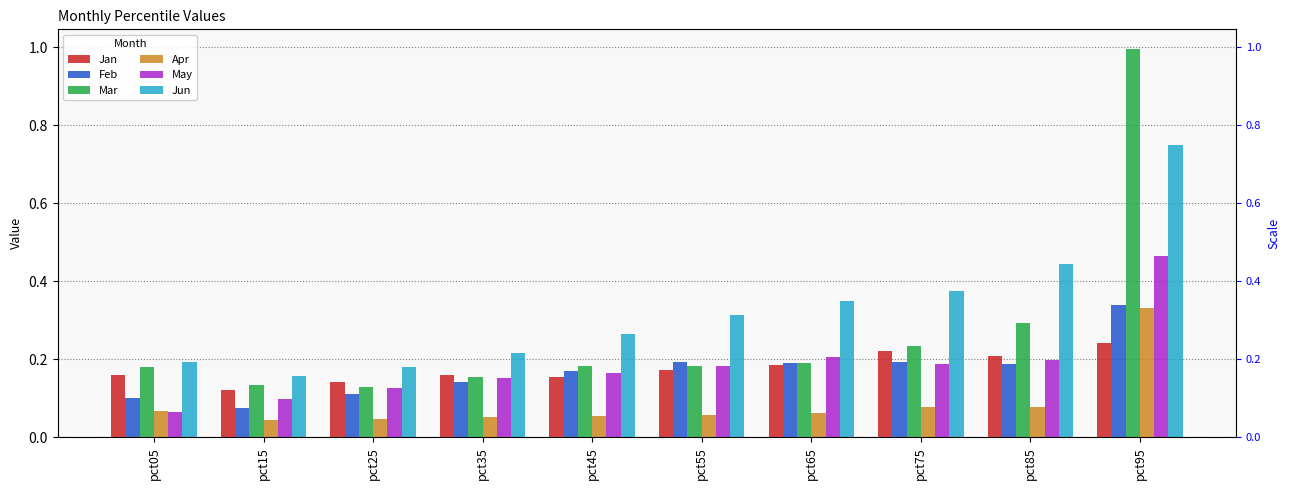

Is it true that May equals 0.2 at pct45?

True